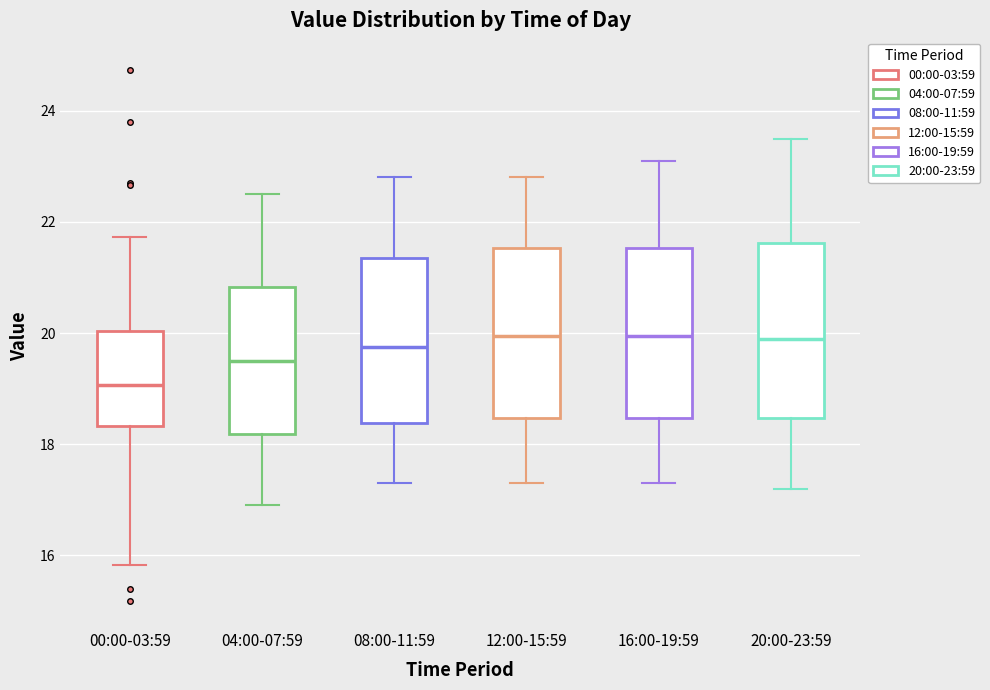

Where is the upper edge of the box for 20:00-23:59 on the y-axis? The values are not printed on the chart, so give them approximately, as read against the axis.

21.6